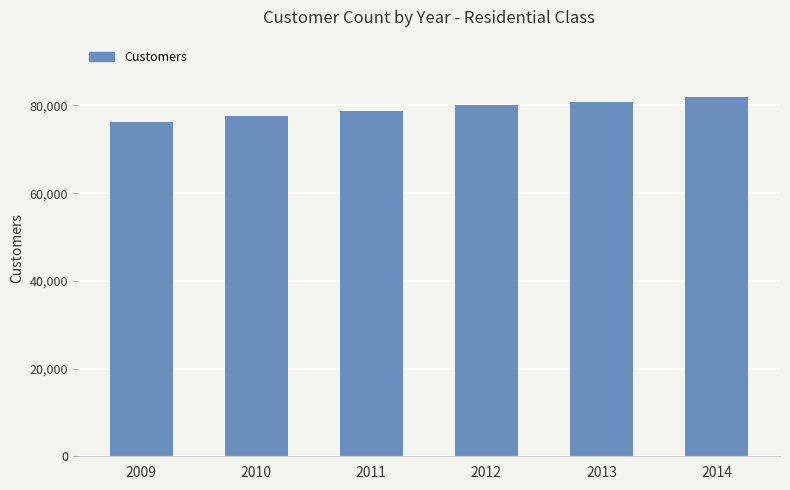

How many values are between 77506 and 80893?

4